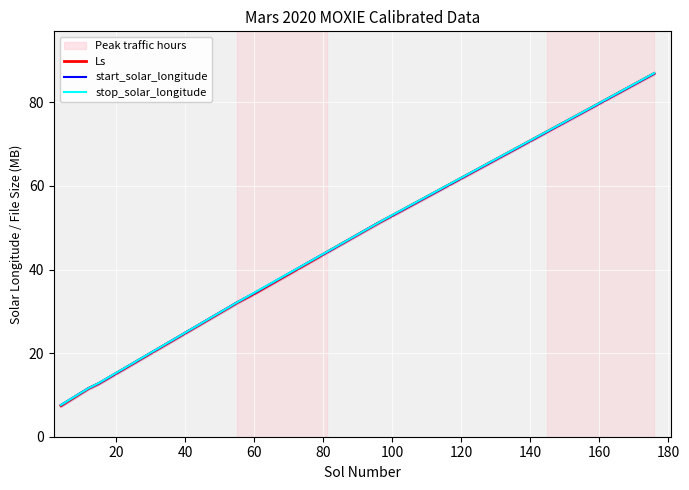

True or false: Ls has a value of 17.8 at 60.

False